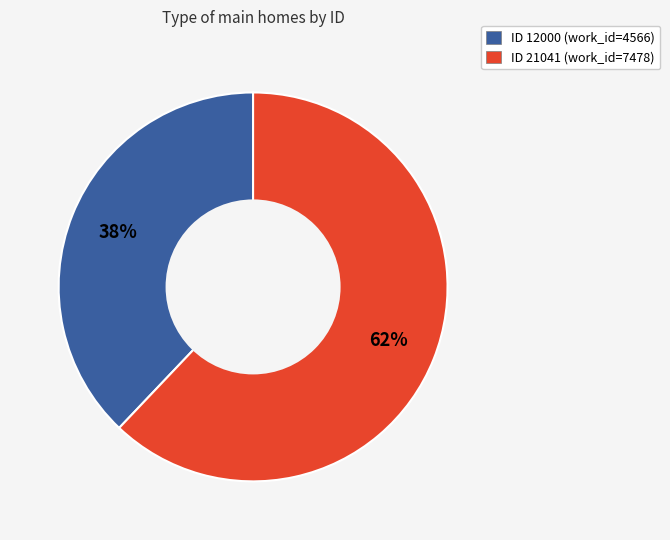

Is there a majority slice in this chart?

Yes